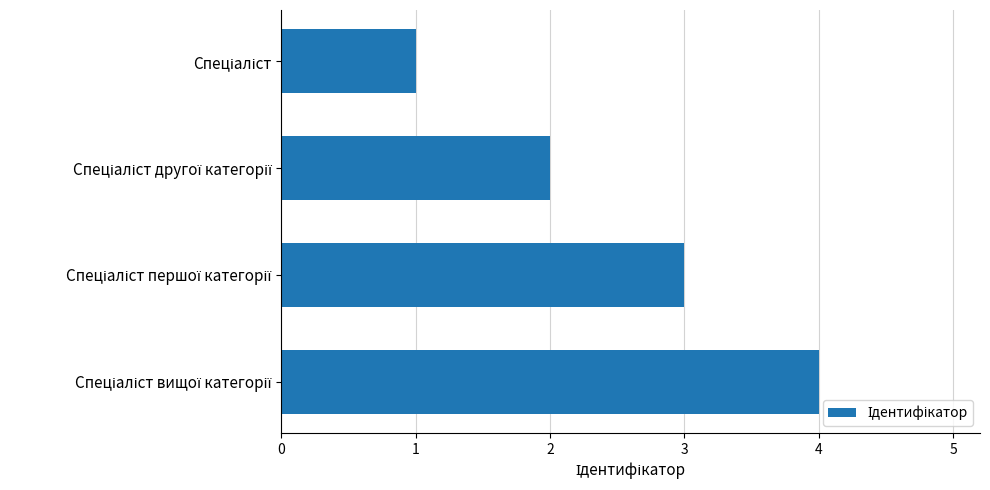

What is the difference between the maximum and minimum values?

3